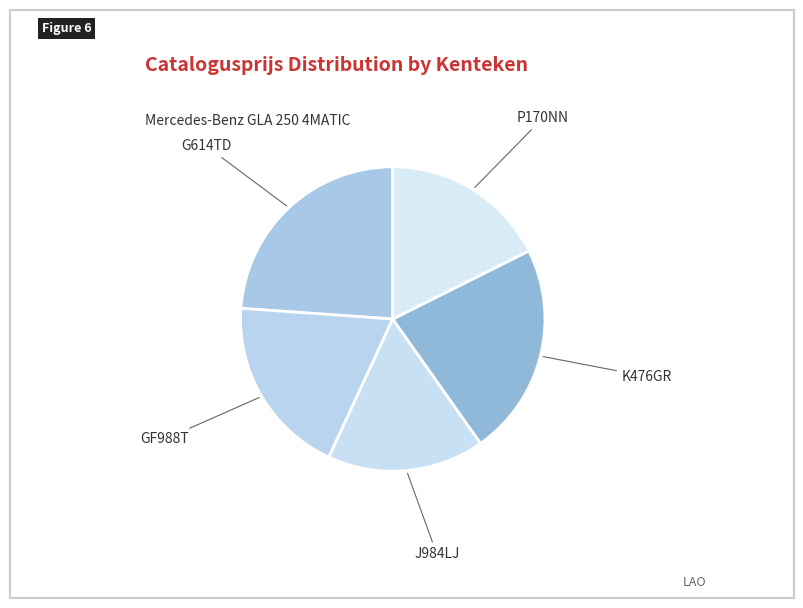

Rank the categories by value from lowest to highest.

J984LJ, P170NN, GF988T, K476GR, G614TD